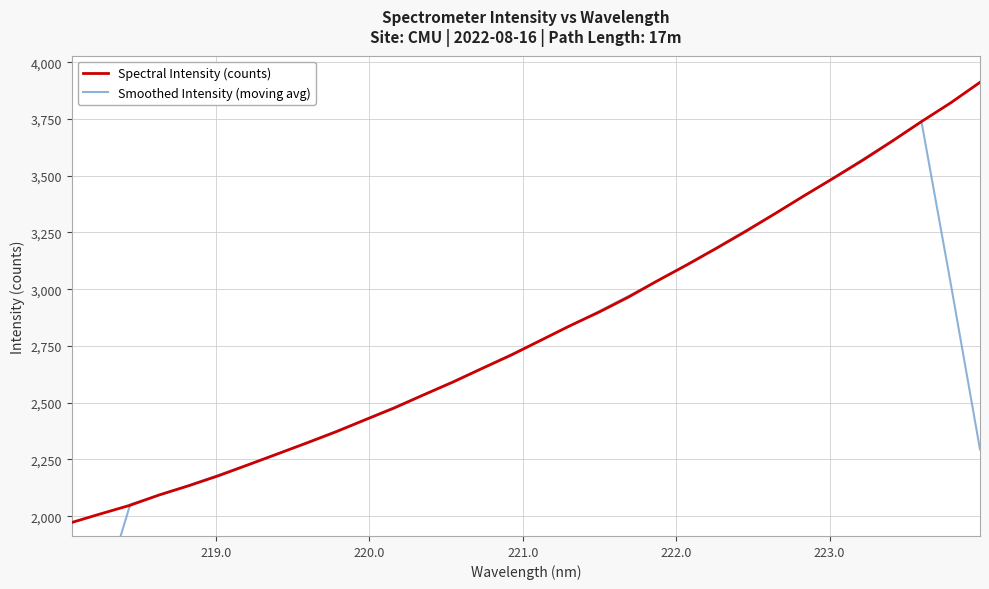

What is the minimum value for Spectral Intensity (counts)?

1972.2